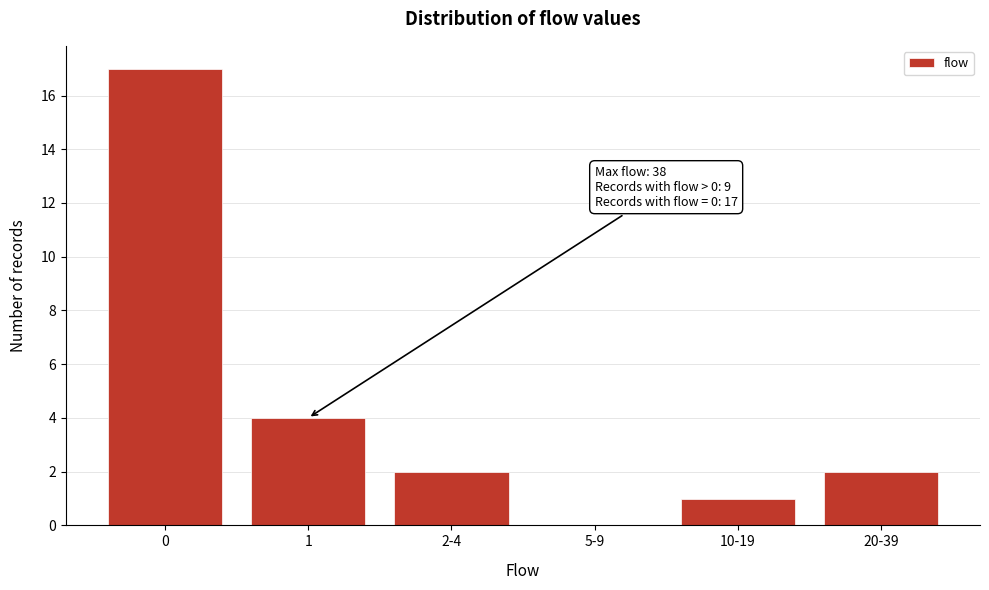

Reading left to right, extract all data points from this chart.

0=17	1=4	2-4=2	5-9=0	10-19=1	20-39=2